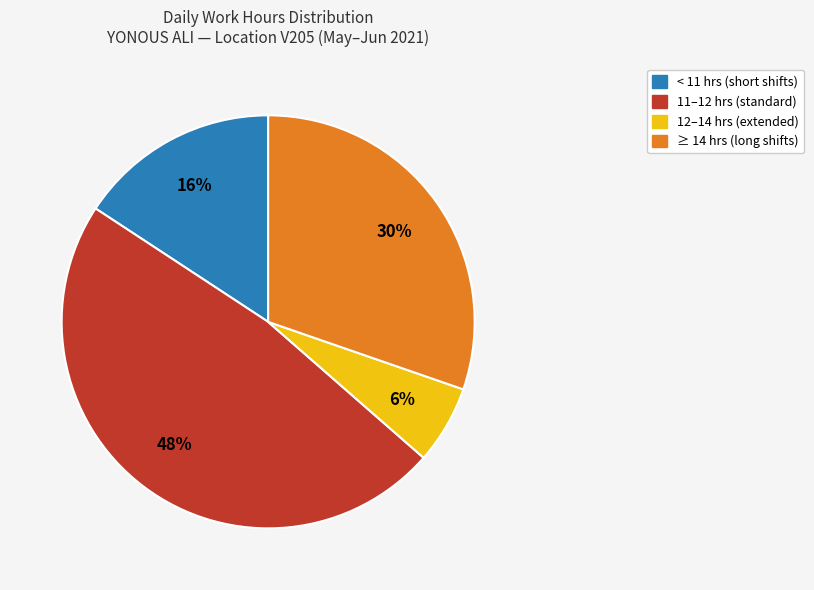

To the nearest percent, what is the difference between the largest and smallest slice percentages?

42%